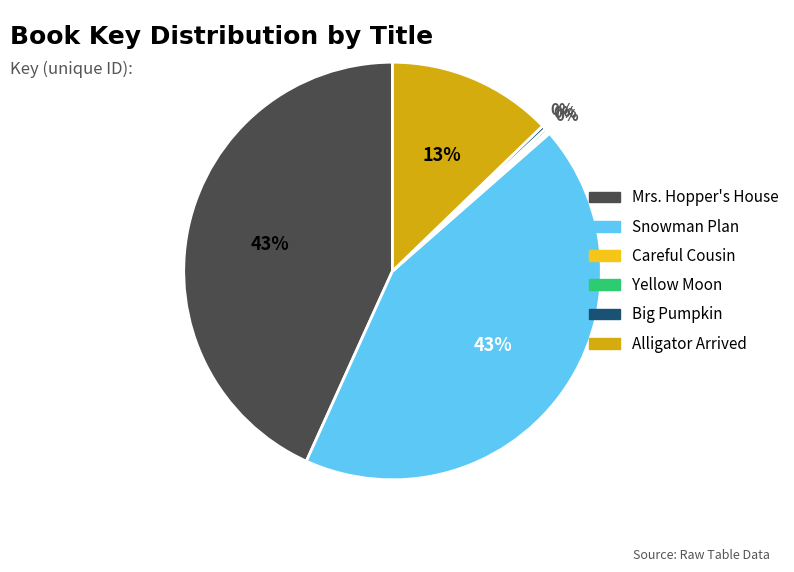

True or false: Snowman Plan accounts for 30% of the total.

False